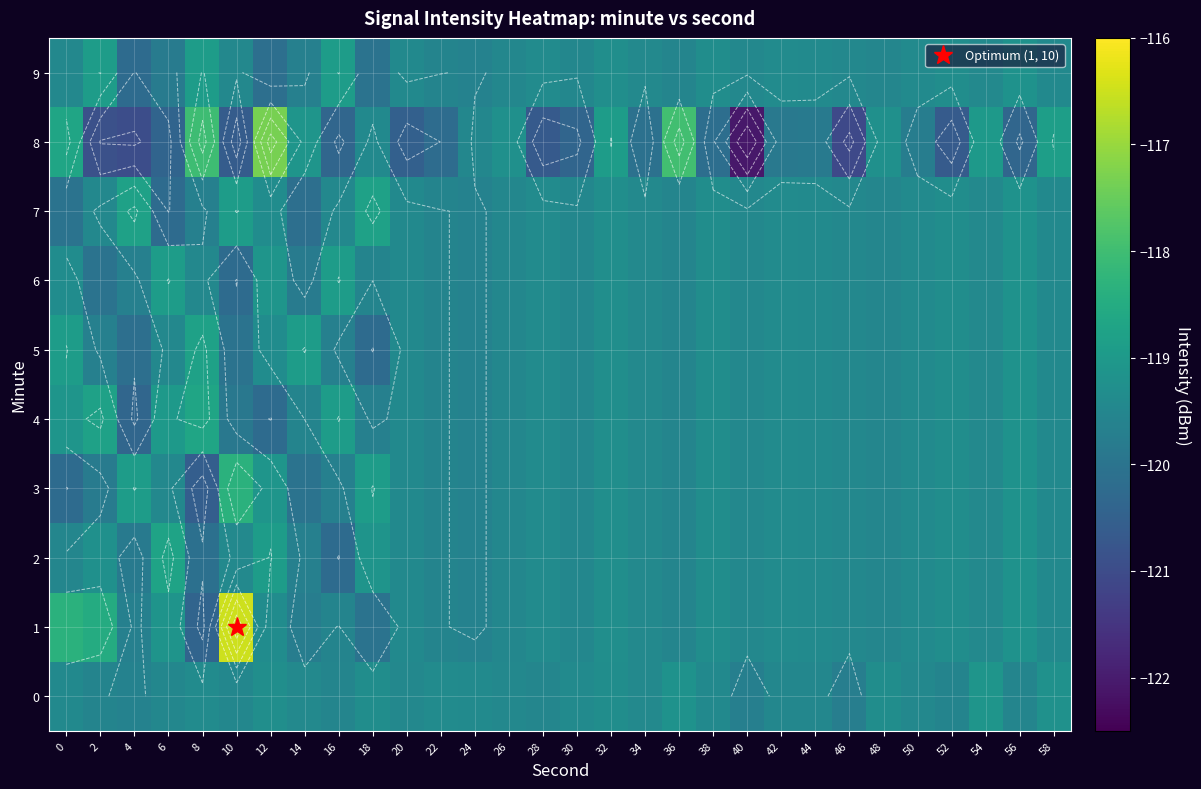

What is the difference between the maximum and minimum values in the 1 series?

3.9